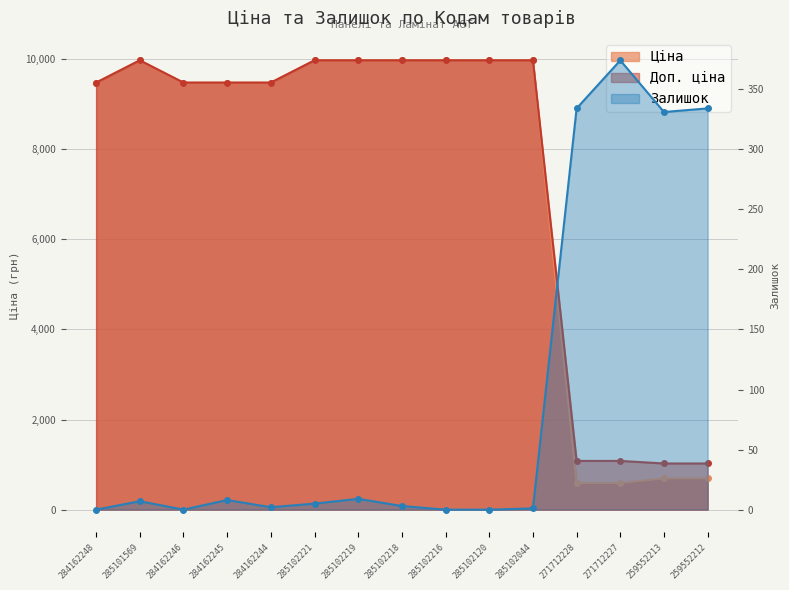

Which series changed the most between 285101569 and 284162244?

Ціна